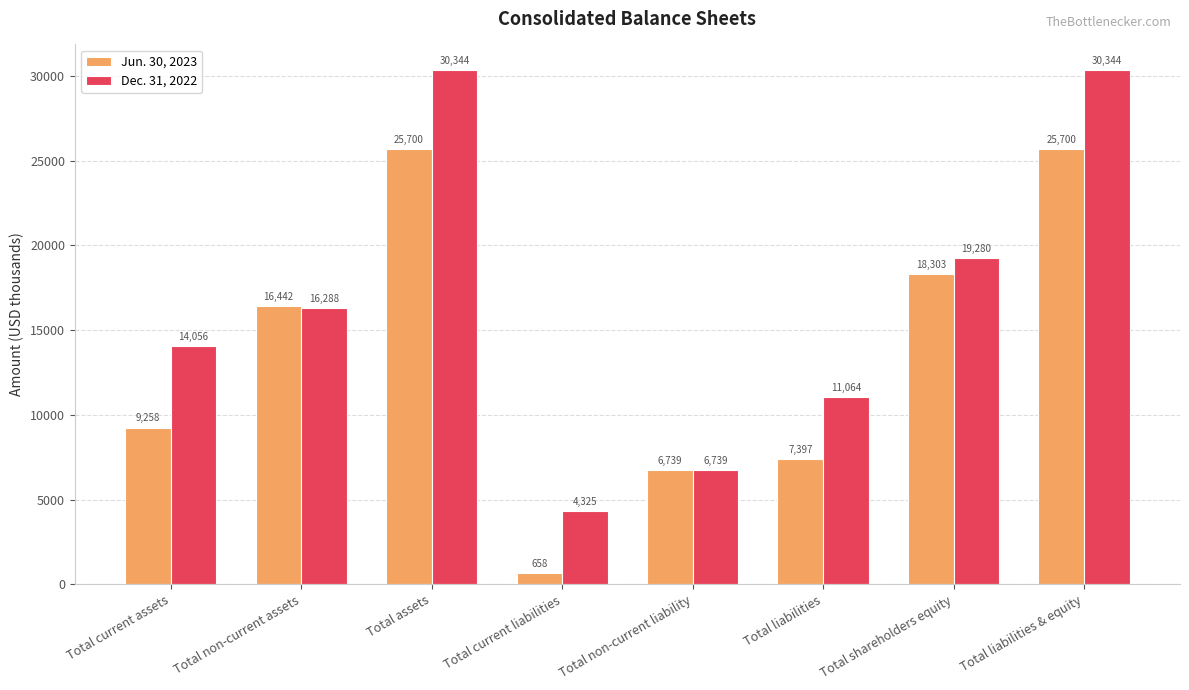

What is the difference between the second highest and second lowest values in the Jun. 30, 2023 series?

18961